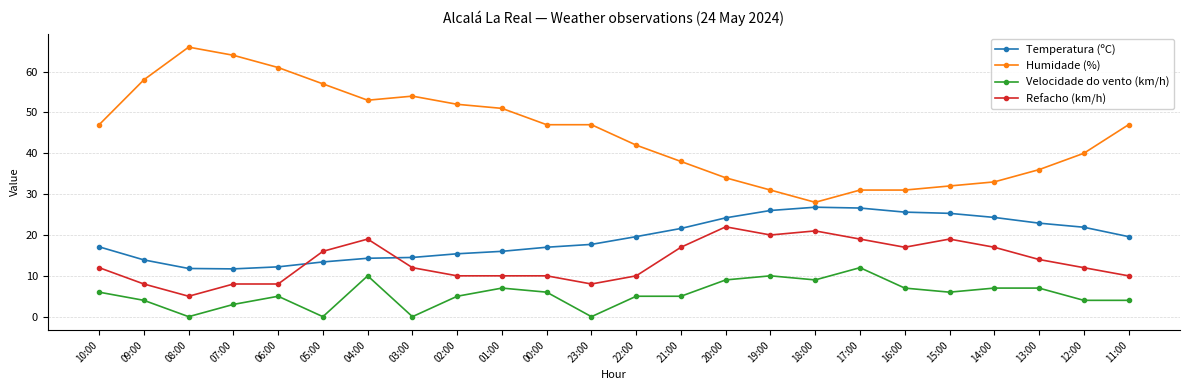

What is the difference between the Velocidade do vento (km/h) values at 18:00 and 09:00?

5.0